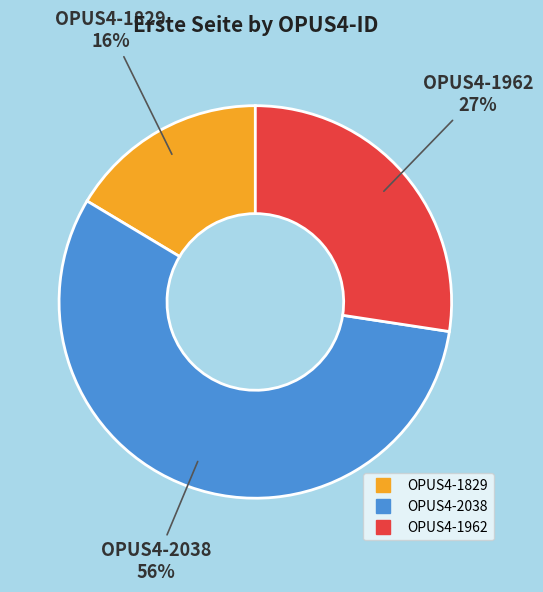

Rank the categories by value from lowest to highest.

OPUS4-1829, OPUS4-1962, OPUS4-2038